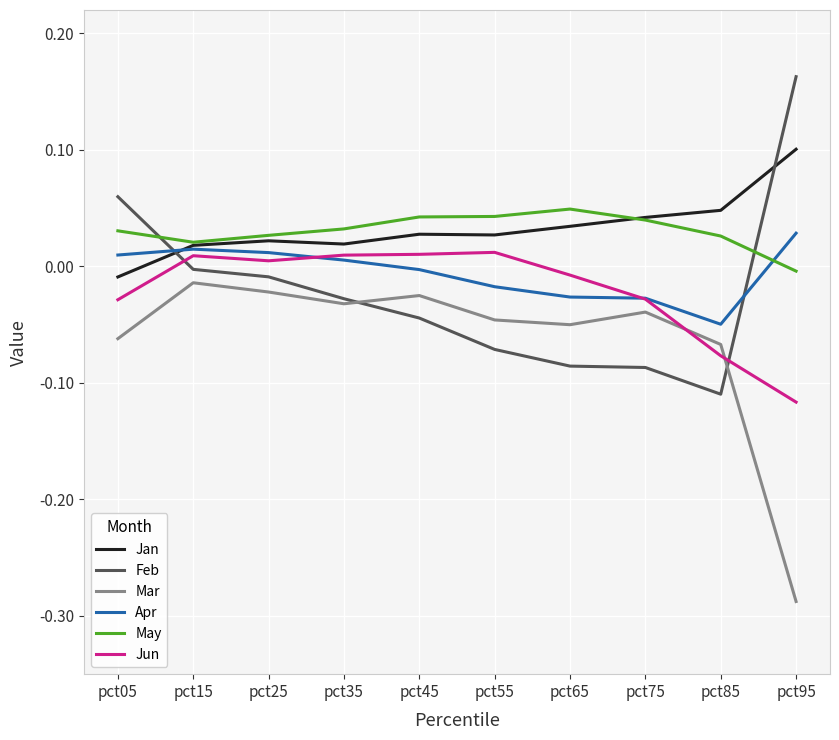

Rank the series at pct95 from lowest to highest value.

Mar, Jun, May, Apr, Jan, Feb